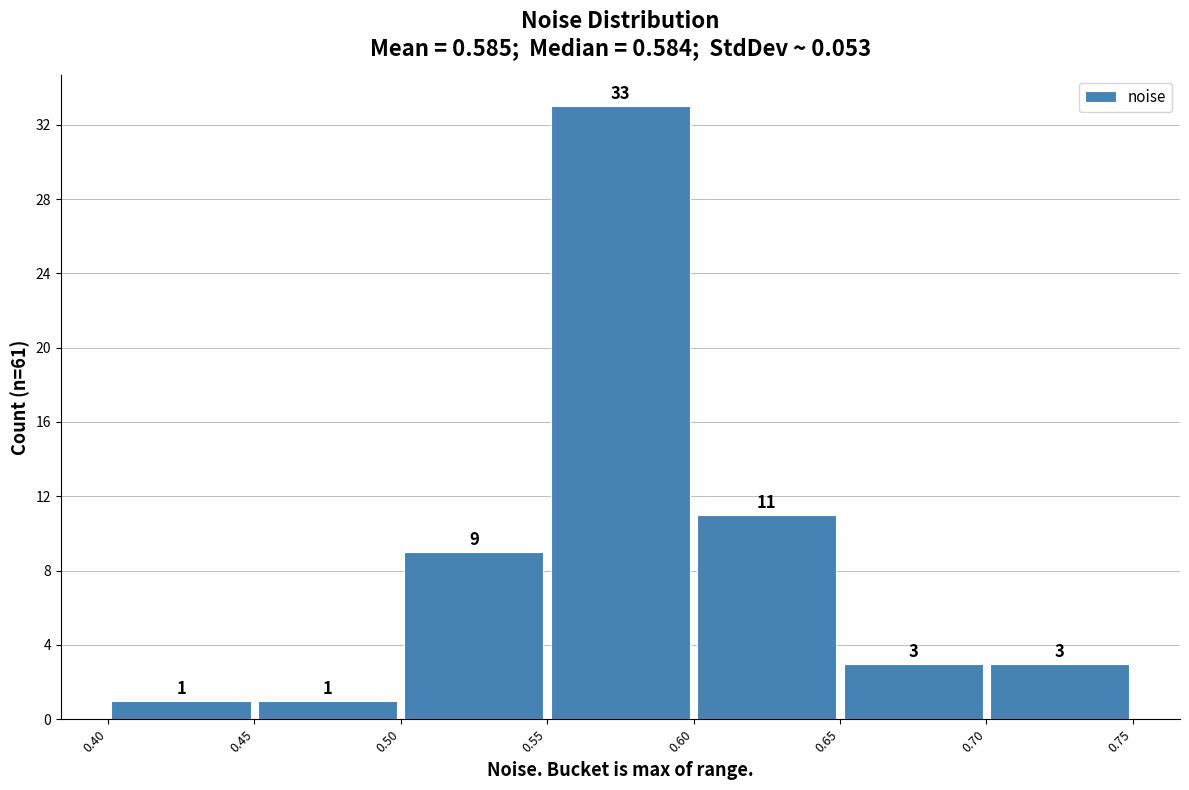

Reading left to right, transcribe this chart: for each bar, give the range it covers on the x-axis and its height.

0.40 to 0.45: 1
0.45 to 0.50: 1
0.50 to 0.55: 9
0.55 to 0.60: 33
0.60 to 0.65: 11
0.65 to 0.70: 3
0.70 to 0.75: 3